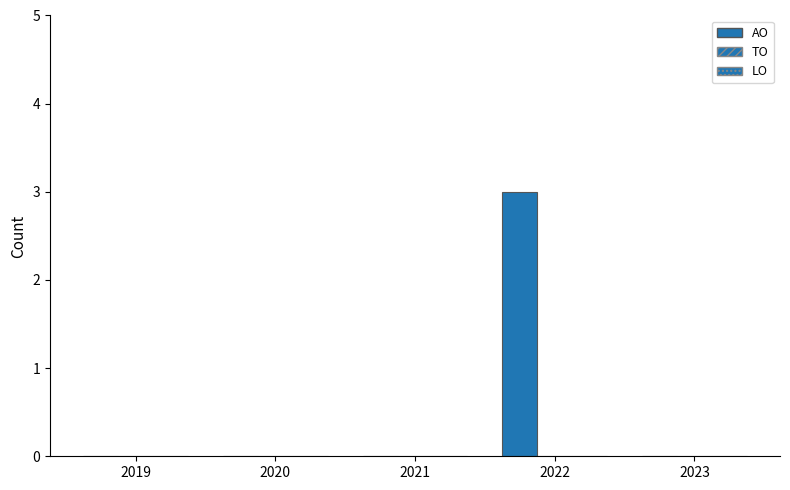

Are the bars horizontal?

No